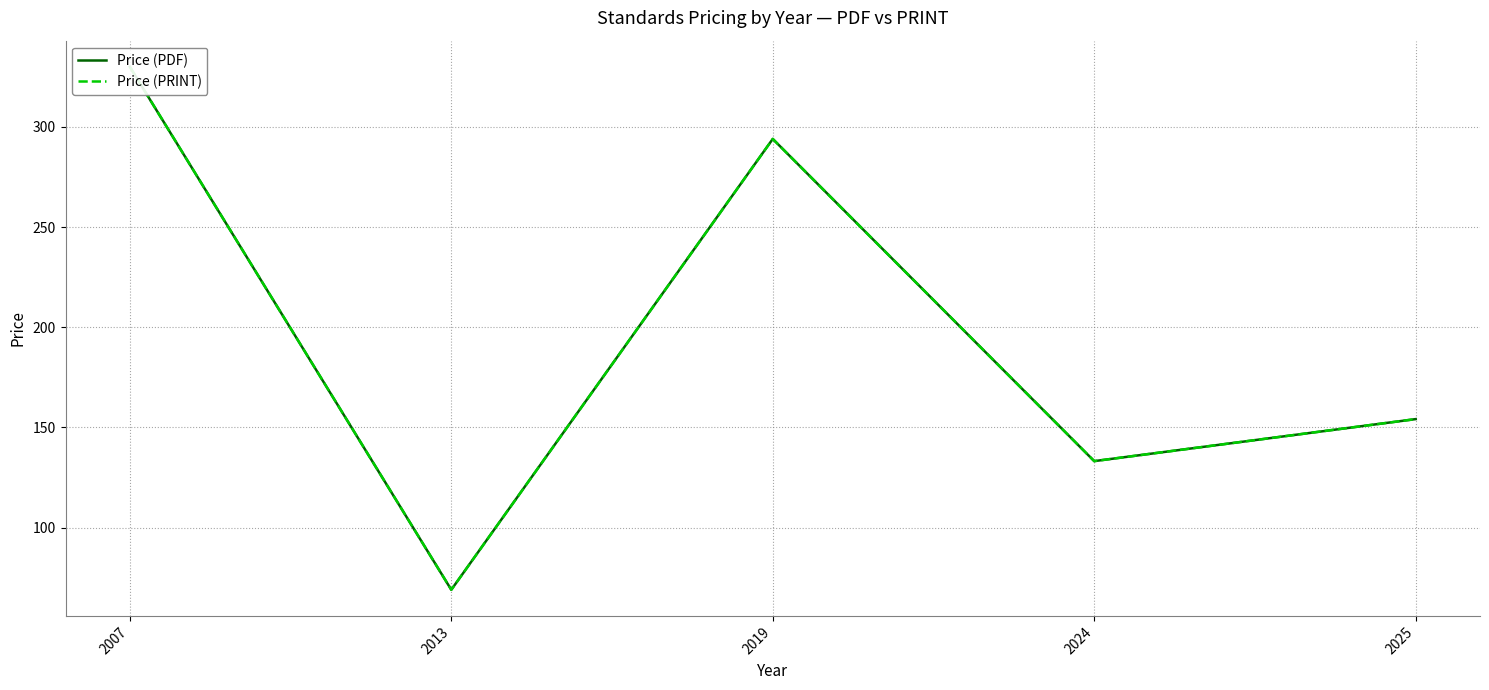

True or false: Price (PDF) has more than 2 interior local peaks.

False